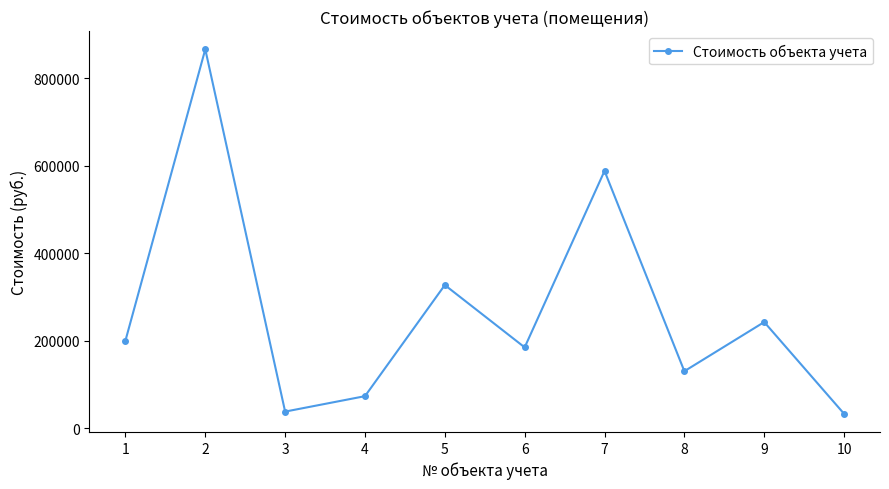

Where is the data nearest to the value 449730?

5